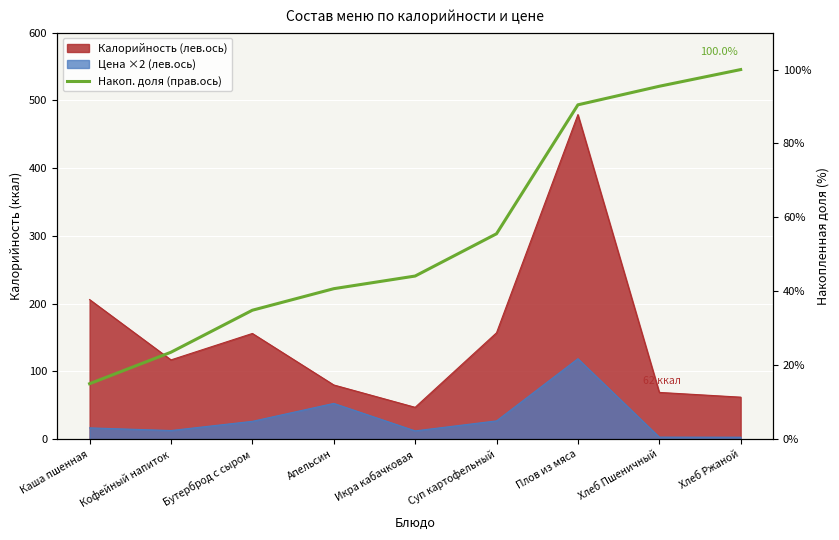

Between Суп картофельный and Кофейный напиток, which is larger?

Суп картофельный